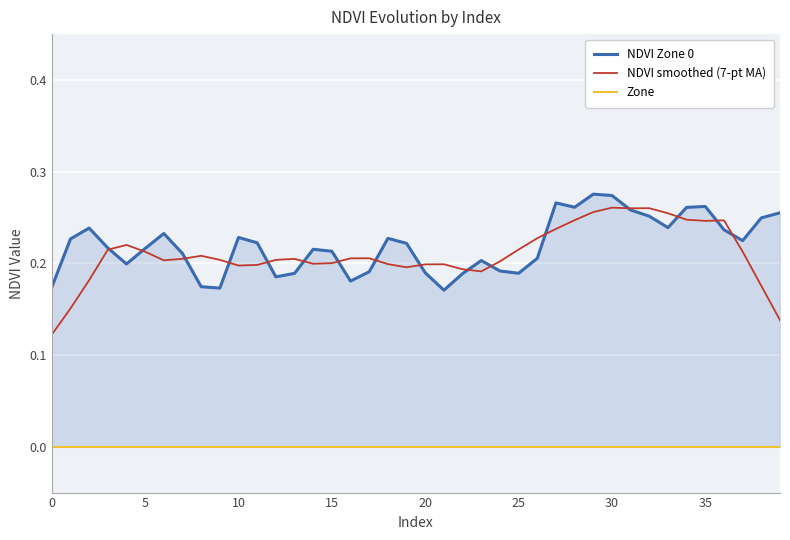

What are all the series names shown in the legend?

NDVI Zone 0, NDVI smoothed (7-pt MA), Zone